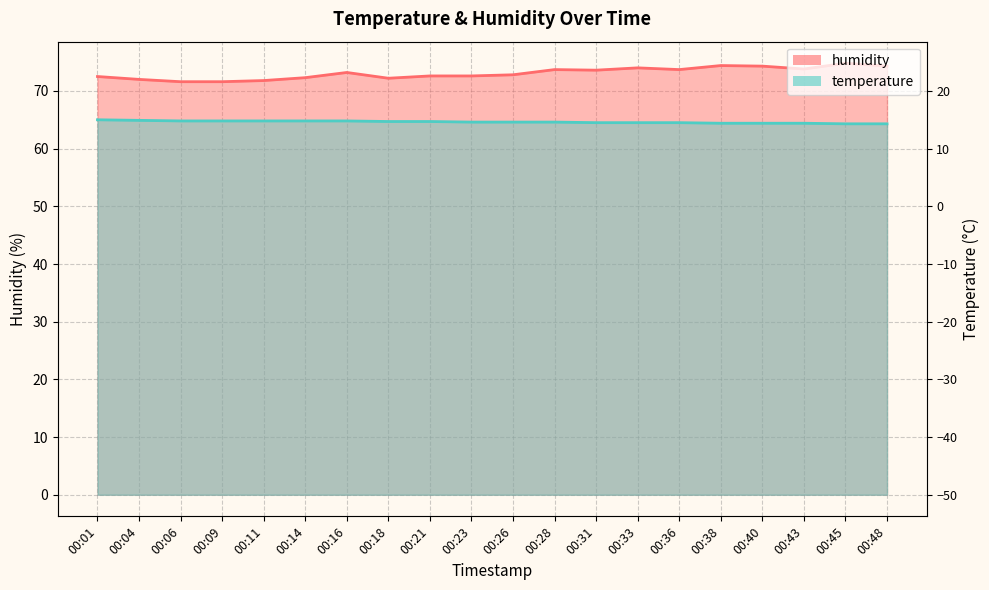

Which has a higher value, 00:16 or 00:36?

00:16